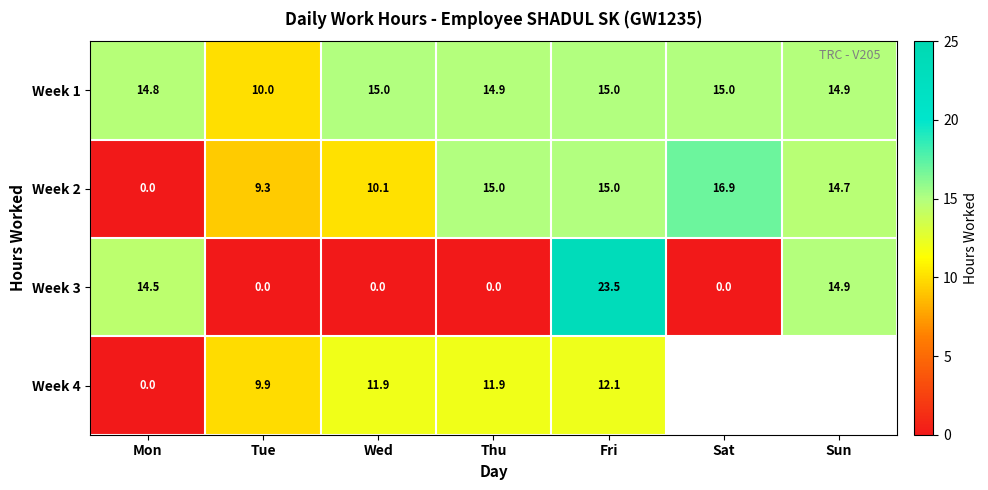

What is the sum of the Week 2 values at Wed and Thu?

25.1